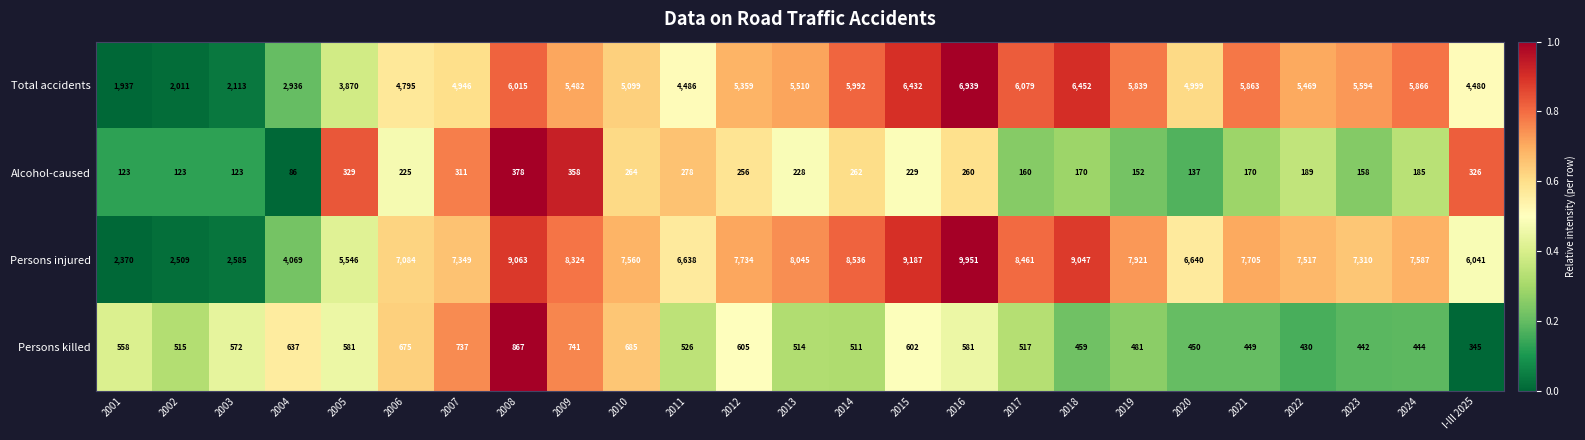

Rank the series at 2007 from lowest to highest value.

Alcohol-caused, Persons killed, Total accidents, Persons injured